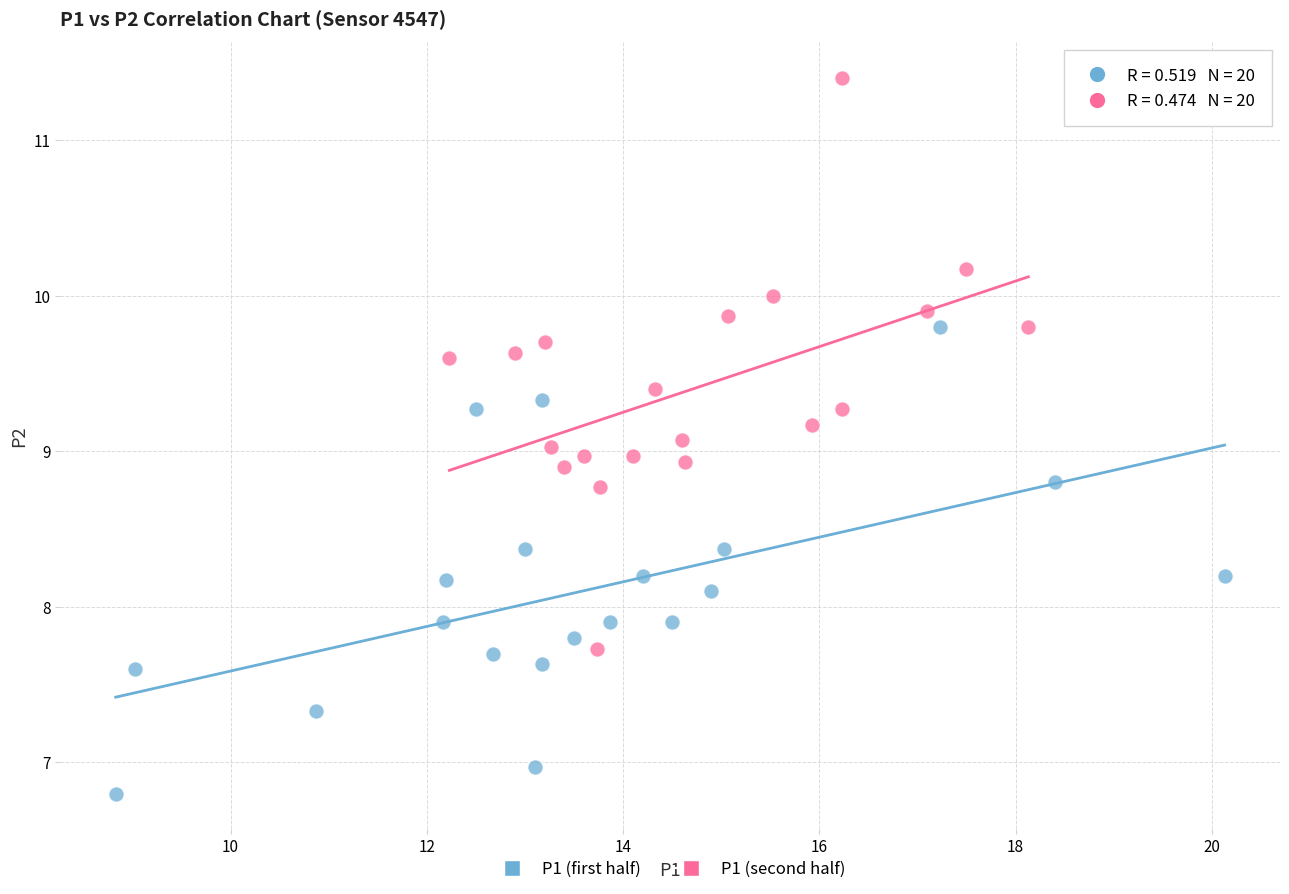

Which series reaches the minimum Y coordinate?

P1 (first half)